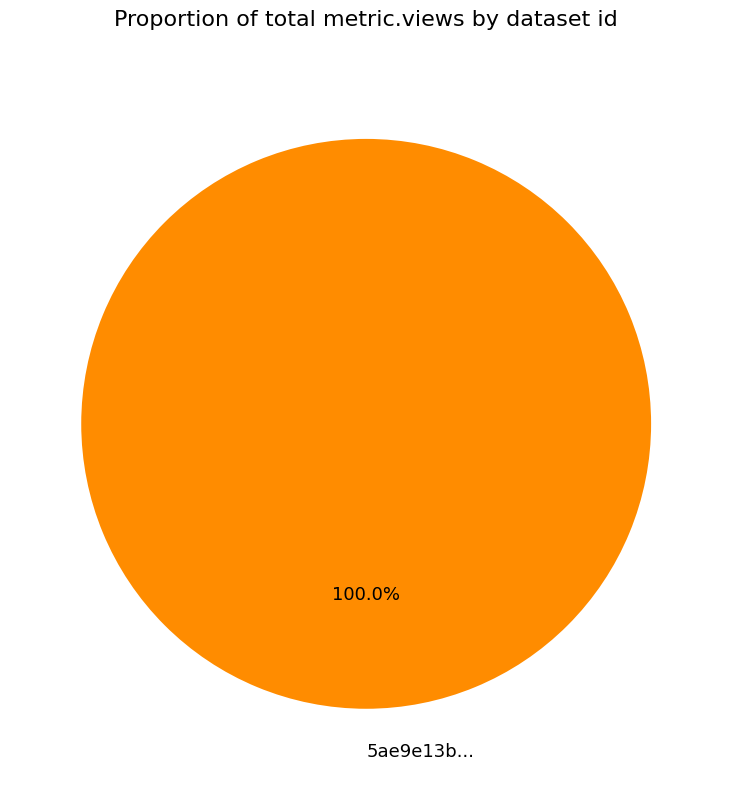

Rank the categories by value from highest to lowest.

5ae9e13b...